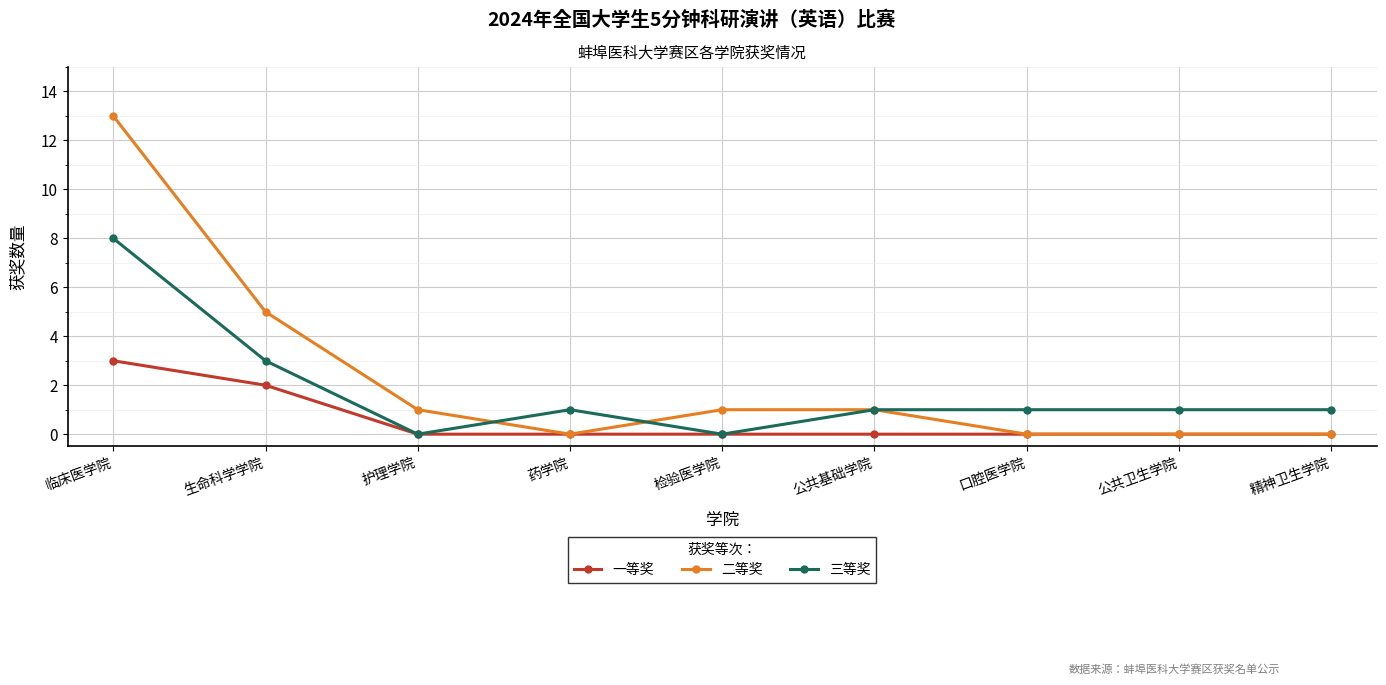

Count the number of data series in this chart.

3